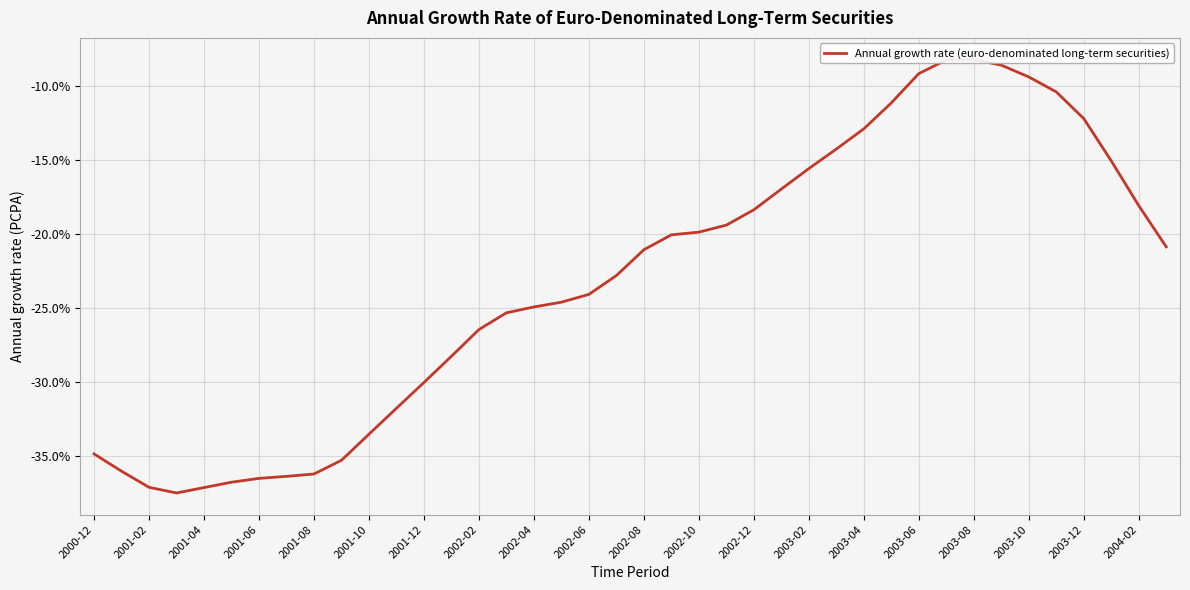

Is it true that the value at 2003-06 is -45.2?

False